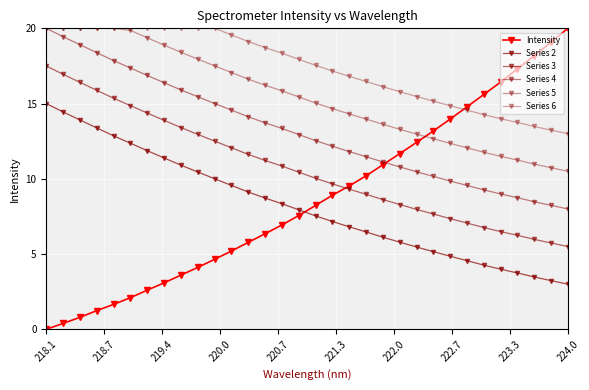

True or false: Series 5 and Series 4 intersect in this chart.

False